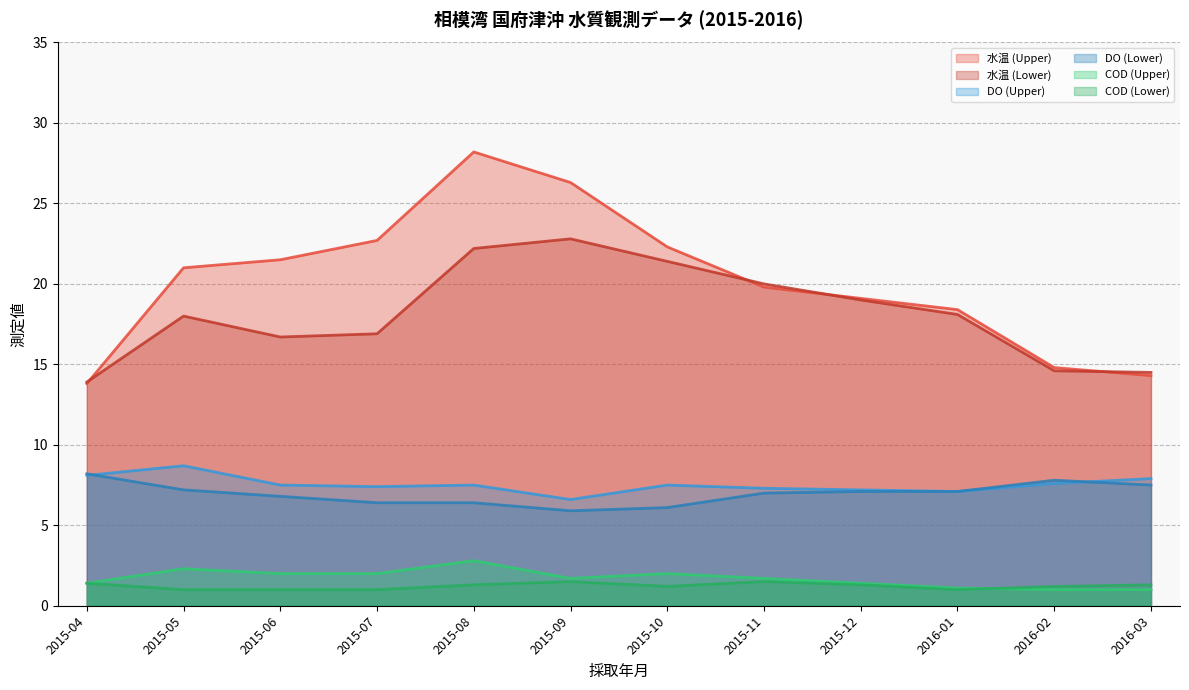

How many interior local peaks does the COD (Lower) series have?

2